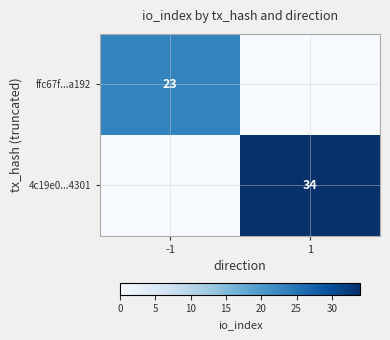

The value of ffc67f...a192 at -1 is 35. True or false?

False